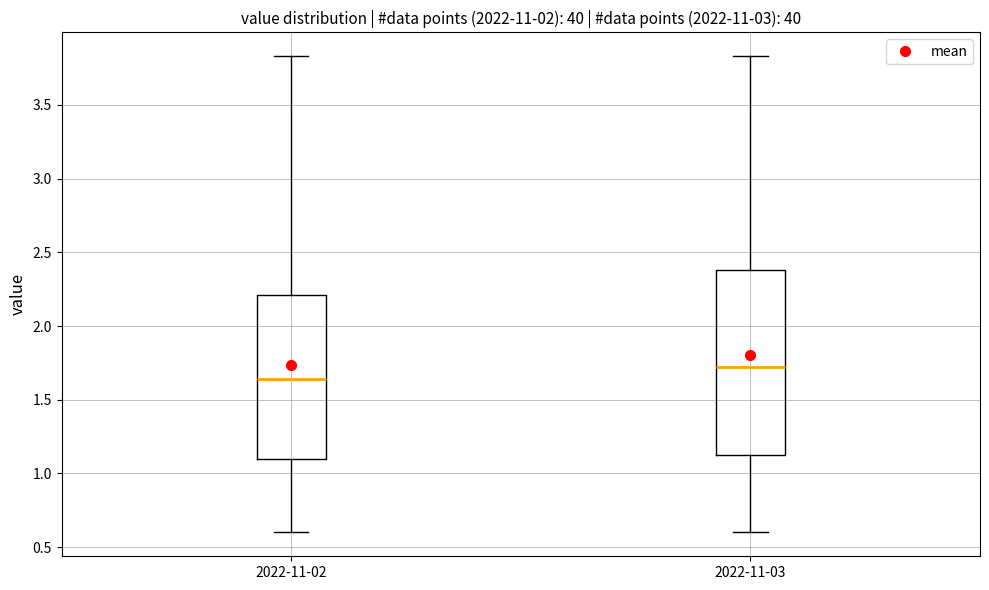

Reading left to right, transcribe this box plot: for each box, give where its median line is, the range the box spans, and where its two whiskers end, as read against the y-axis. The values are not printed on the chart, so give them approximately, as read against the axis.

2022-11-02: median 1.65, box 1.10 to 2.20, whiskers 0.60 to 3.85
2022-11-03: median 1.75, box 1.10 to 2.40, whiskers 0.60 to 3.85